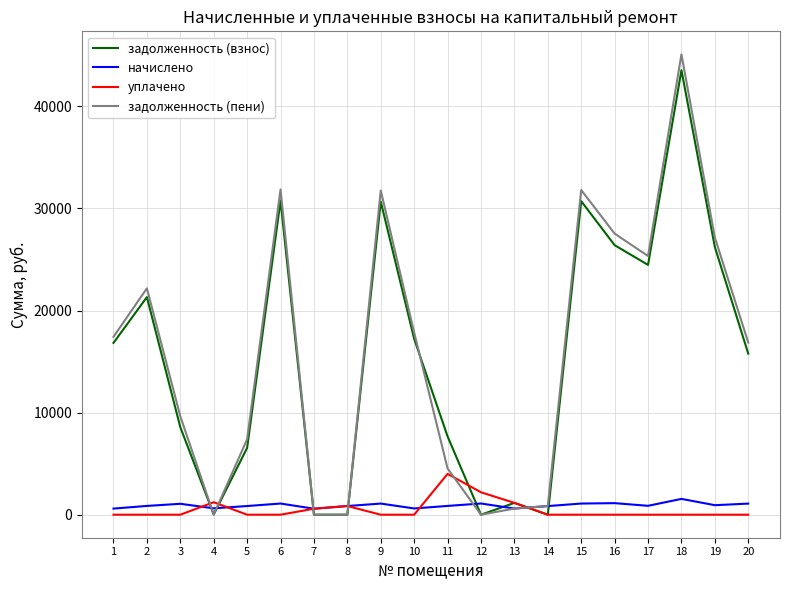

The value of задолженность (пени) at 7 is 0.0. True or false?

True